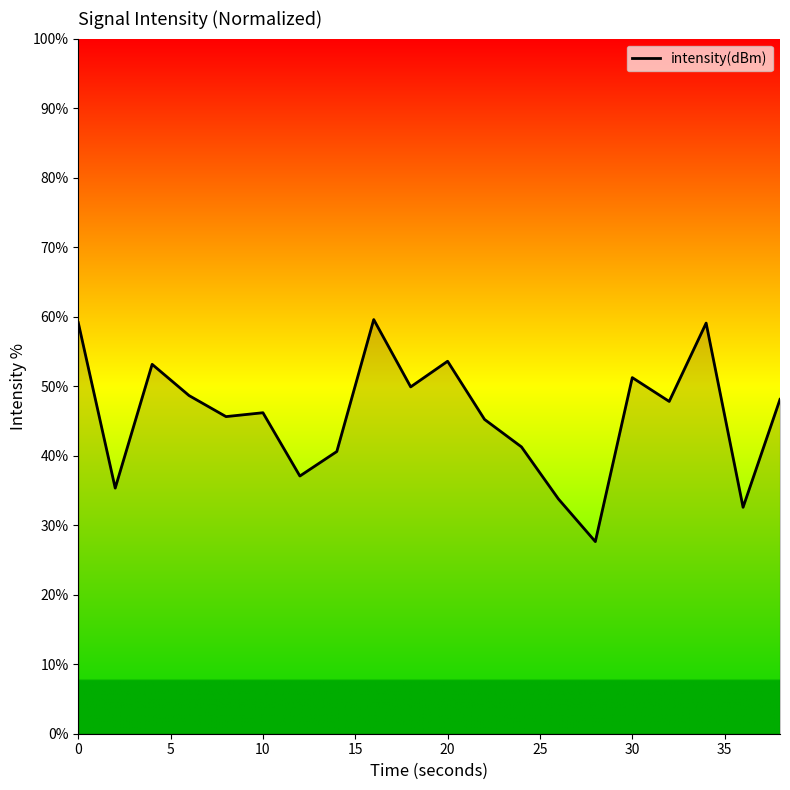

What is the difference between the maximum and minimum values?

31.9